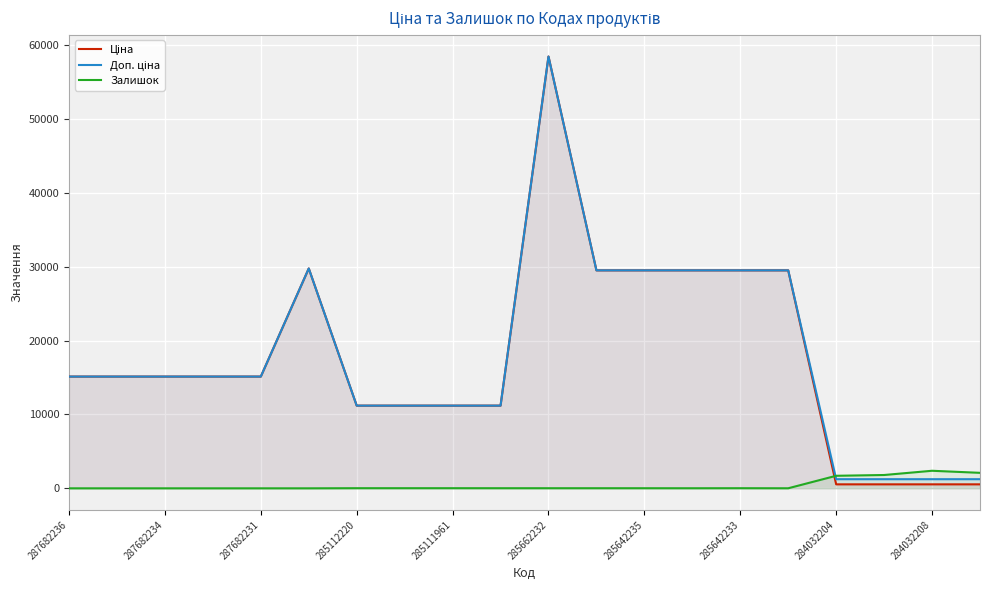

Where is the first local minimum for Залишок?

13